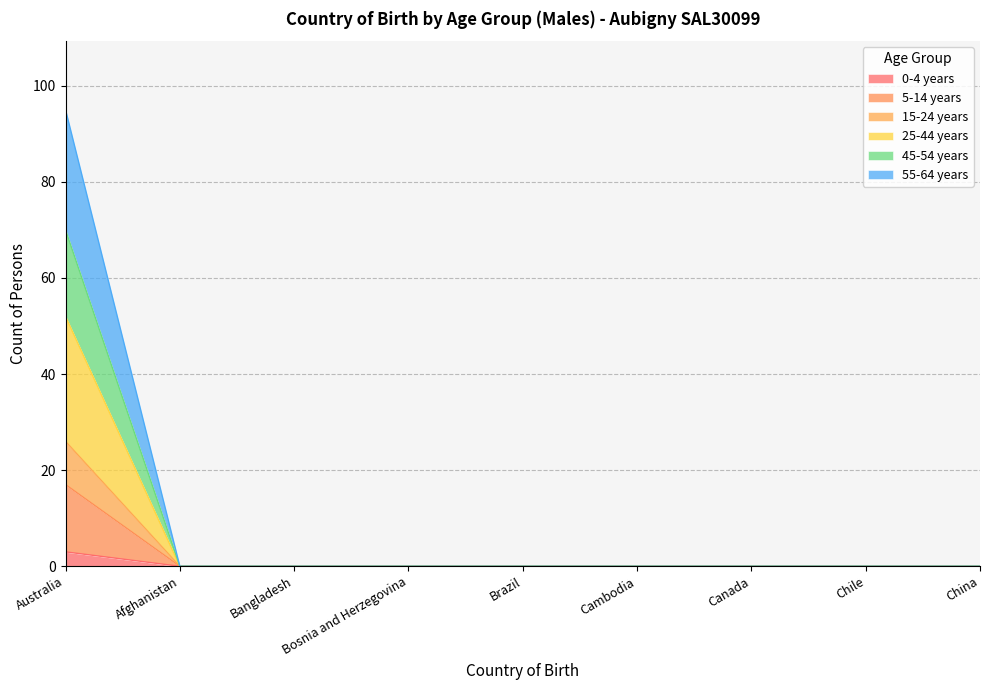

Does the chart display data point markers on the line(s)?

No